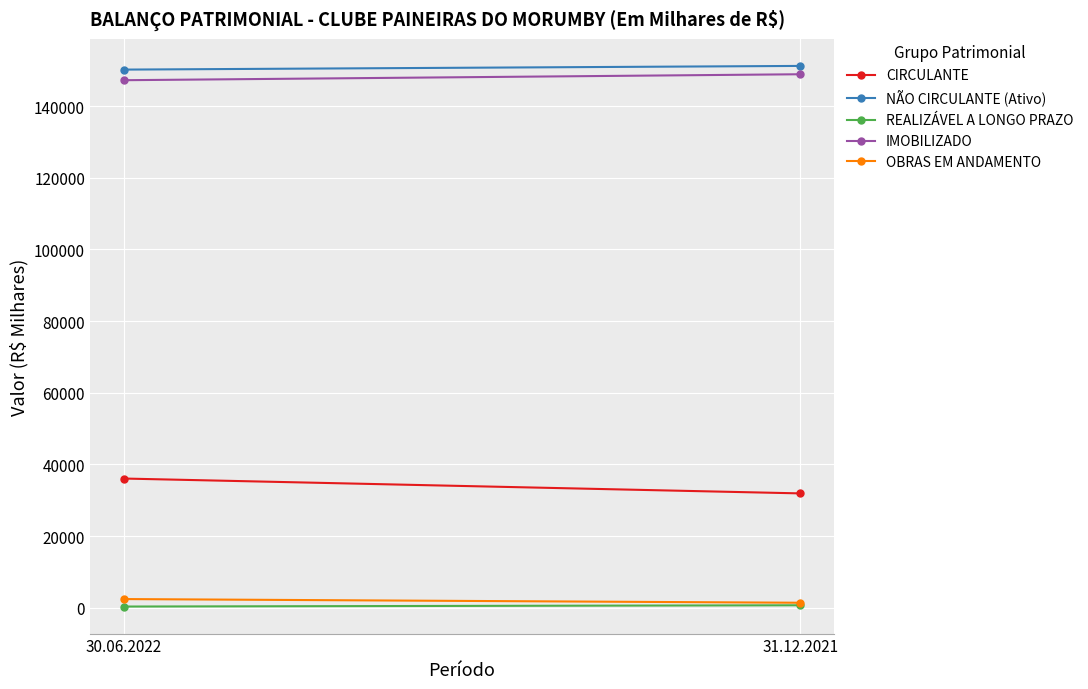

Which category has the highest value in the IMOBILIZADO series?

31.12.2021